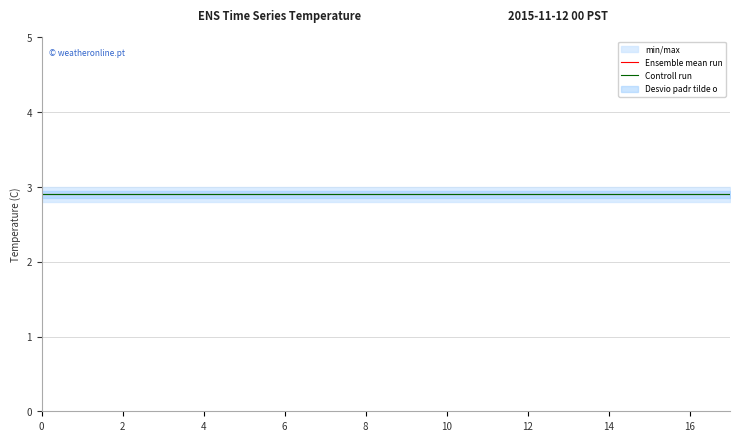

What is the average value of the min/max series?

2.8